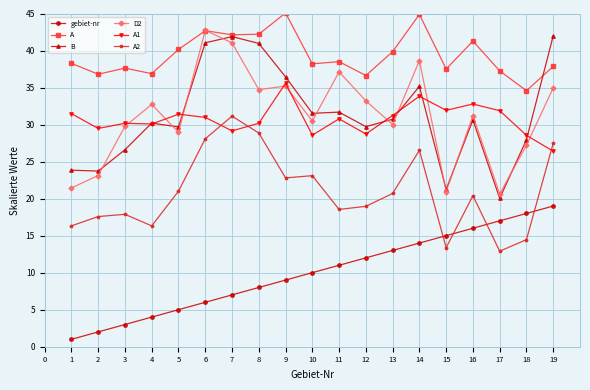

What is the smallest value displayed?

1.0